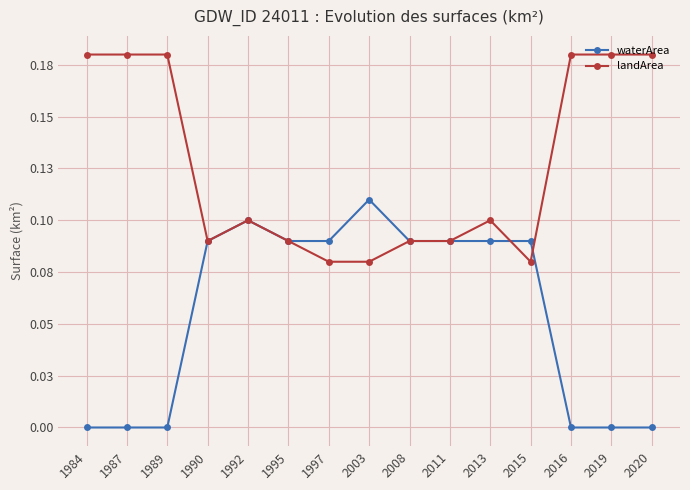

The value of waterArea at 2013 is 0.1. True or false?

True